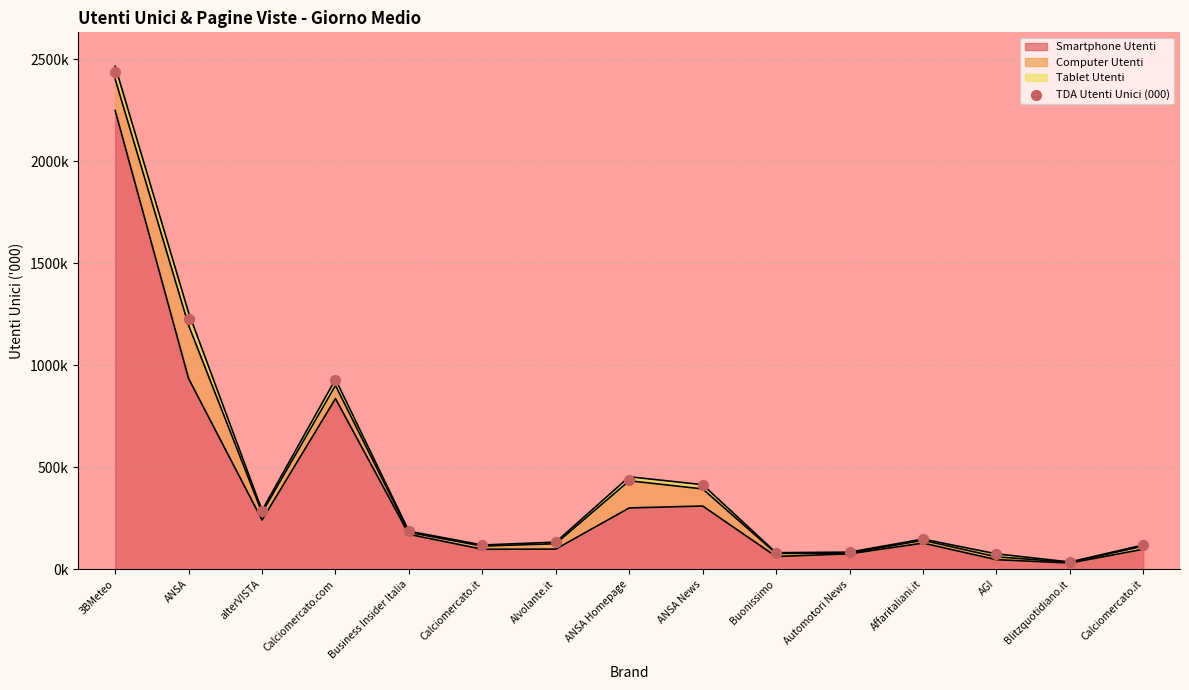

Which has a higher value, Affaritaliani.it or Business Insider Italia?

Business Insider Italia